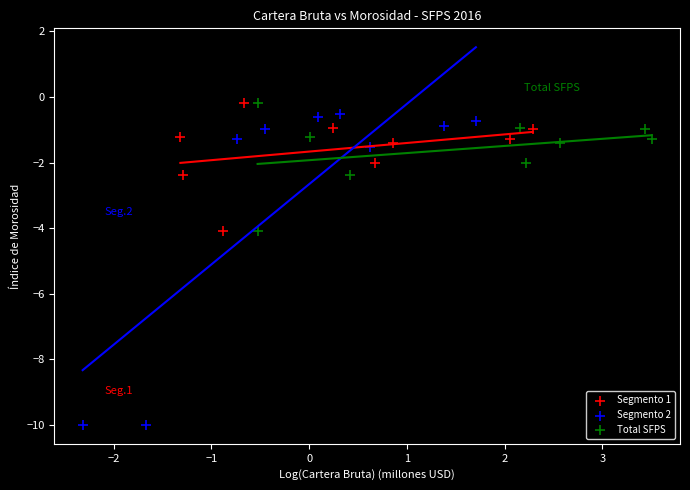

What are all the series names shown in the legend?

Segmento 1, Segmento 2, Total SFPS